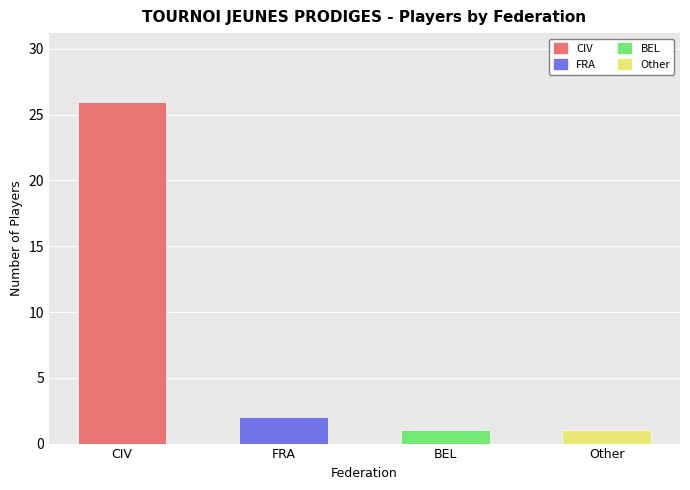

Approximately how many times larger is the value at BEL compared to Other?

1.0